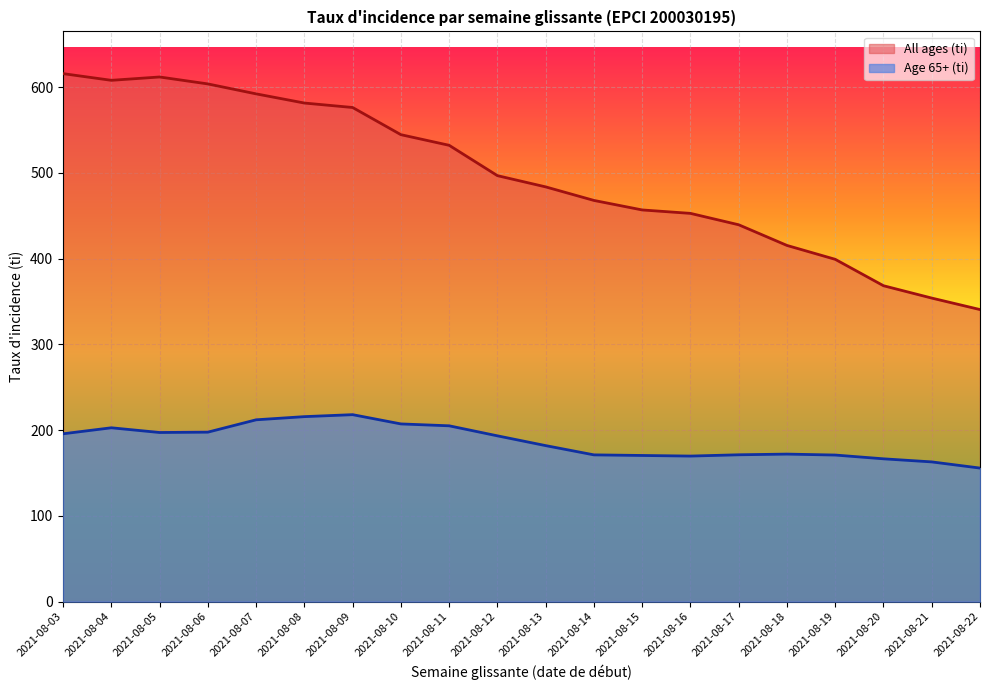

True or false: Age 65+ (ti) and All ages (ti) cross at least once.

False